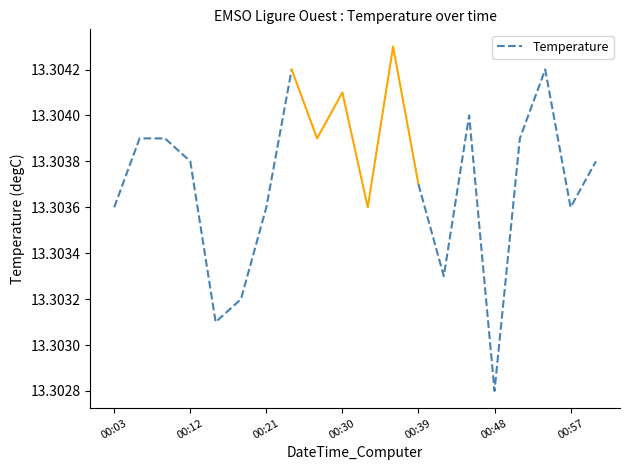

What is the maximum value shown in the chart?

13.3